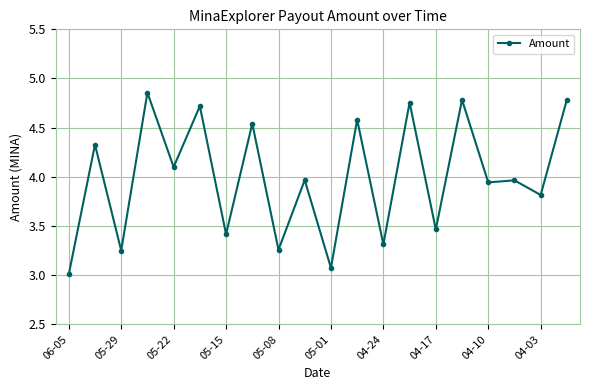

What is the difference between the second highest and second lowest values?

1.7